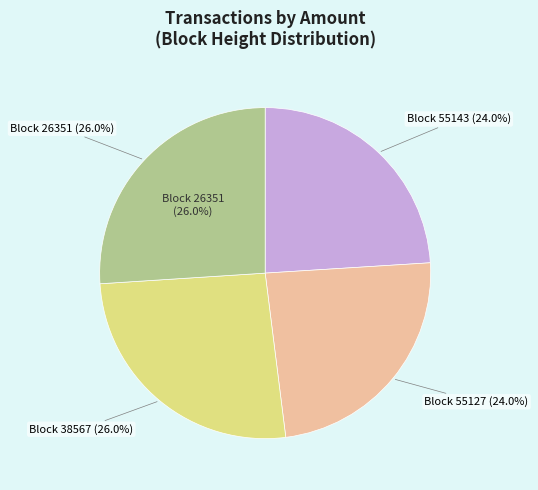

Is 26351 the majority of the pie?

No